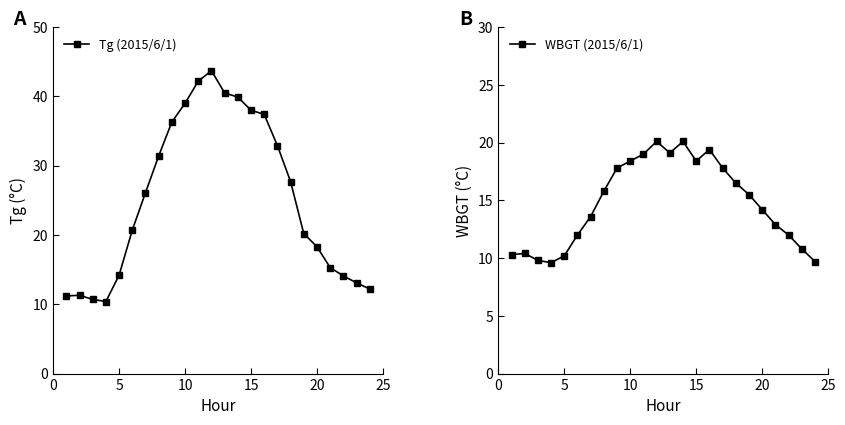

Which series has the largest total across all categories?

Tg (2015/6/1)